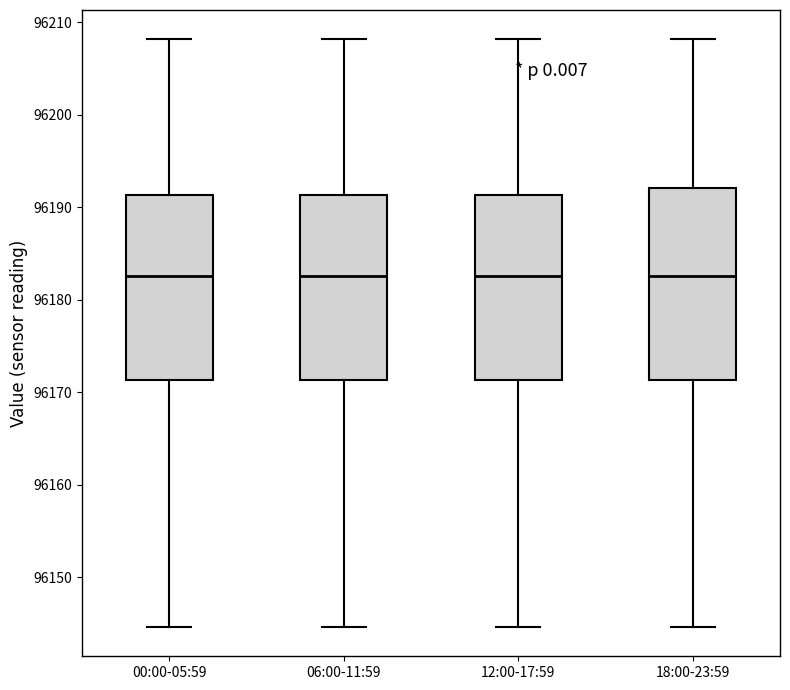

Reading left to right, read every box against the y-axis: the position of its median line, the range the box covers, and the ends of its whiskers. The values are not printed on the chart, so give them approximately, as read against the axis.

00:00-05:59: median 96183, box 96171 to 96191, whiskers 96145 to 96208
06:00-11:59: median 96183, box 96171 to 96191, whiskers 96145 to 96208
12:00-17:59: median 96183, box 96171 to 96191, whiskers 96145 to 96208
18:00-23:59: median 96183, box 96171 to 96192, whiskers 96145 to 96208